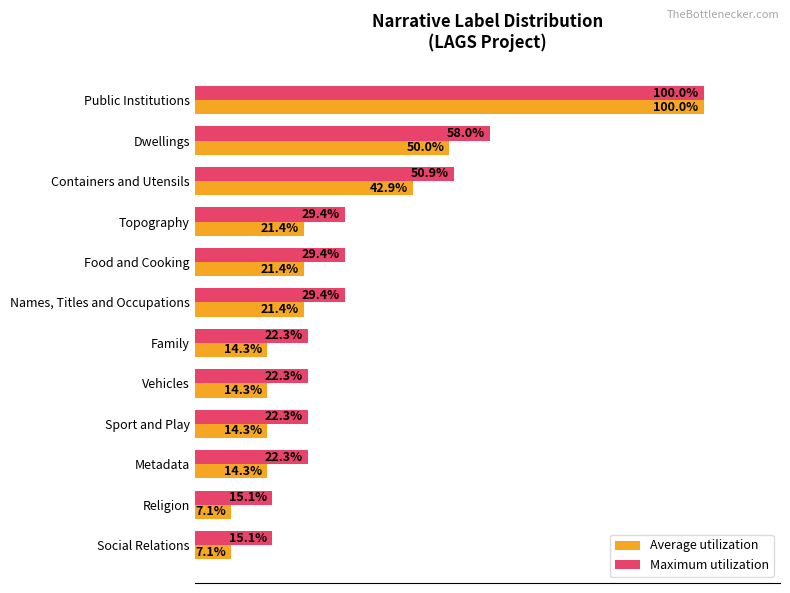

Where is Maximum utilization nearest to the value 57?

Dwellings